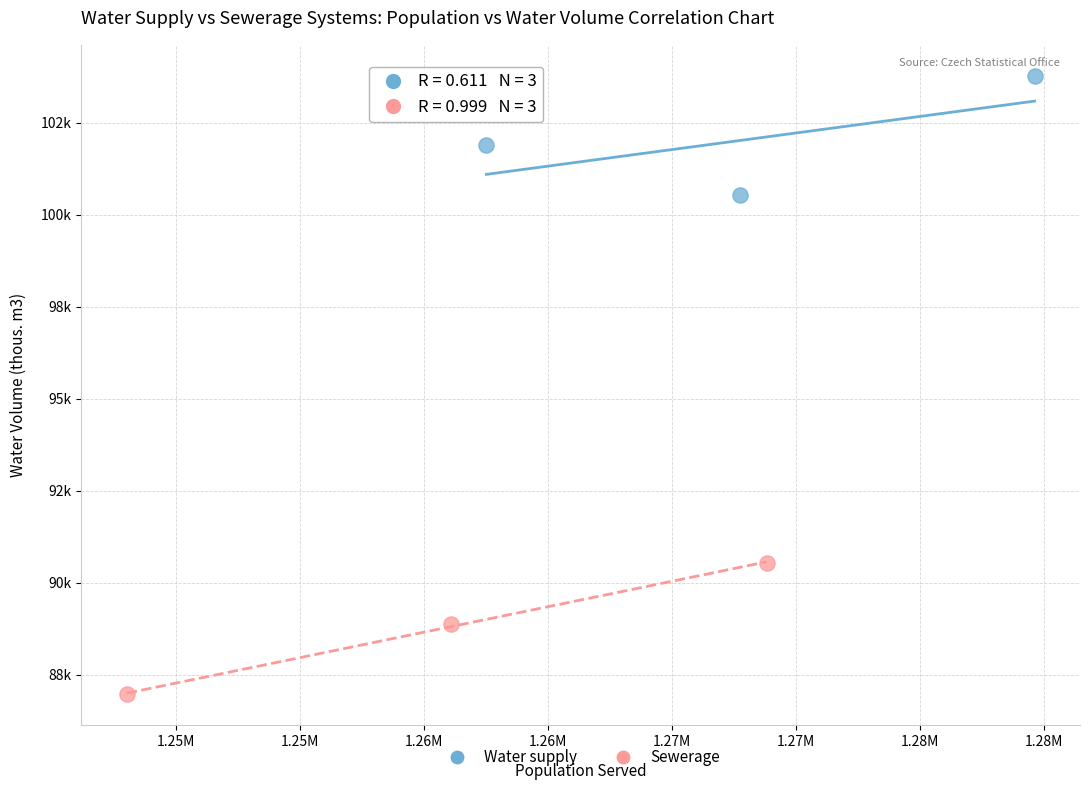

Which series reaches the minimum Y coordinate?

Sewerage